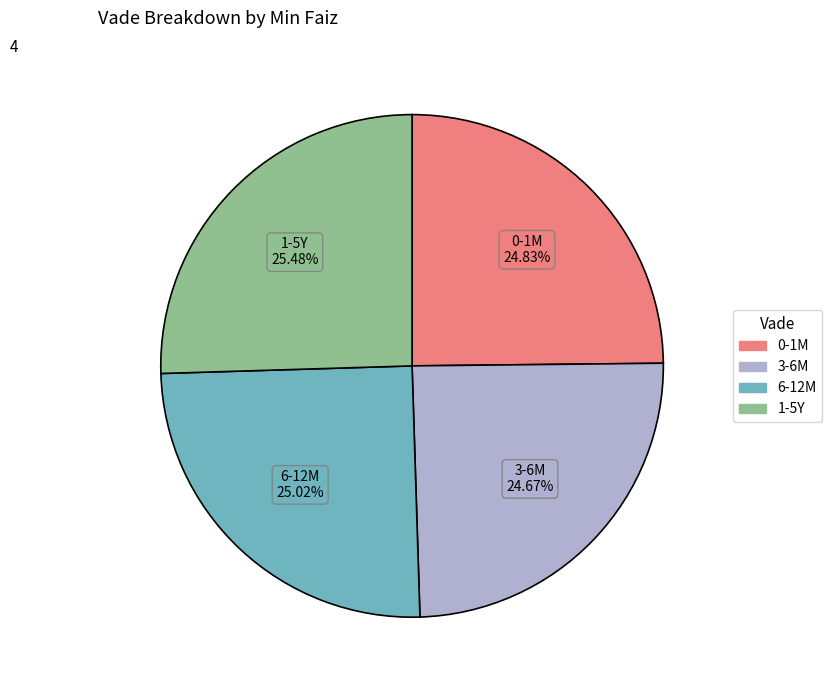

Is there a majority slice in this chart?

No